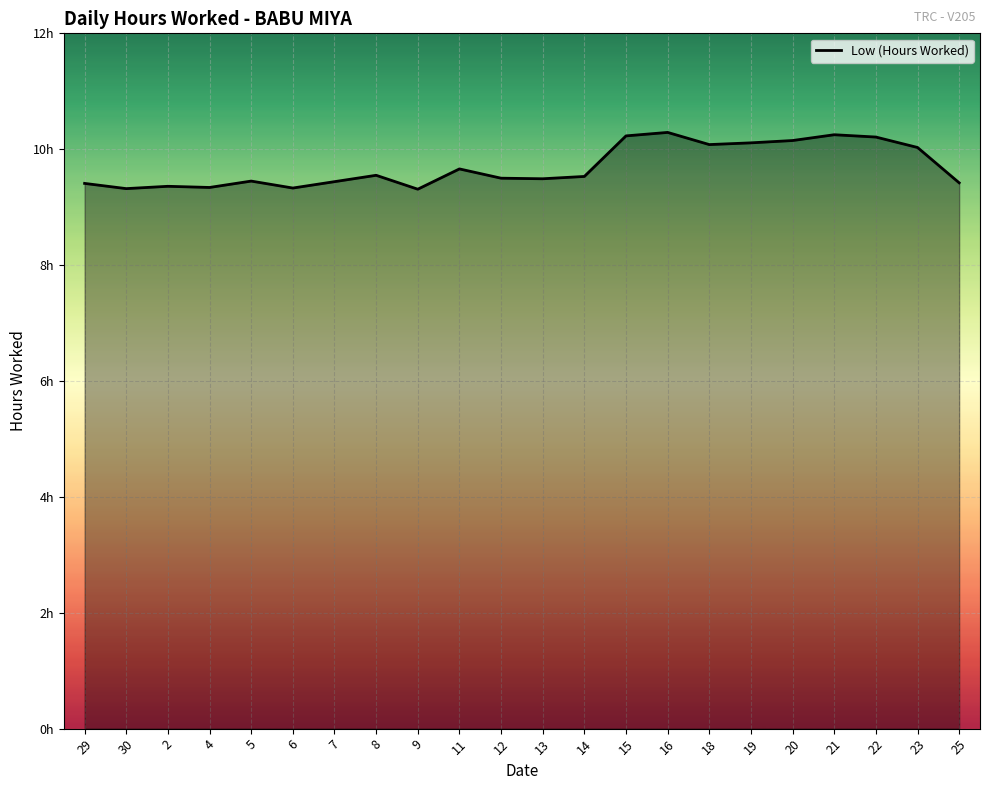

Which has a higher value, 2 or 8?

8